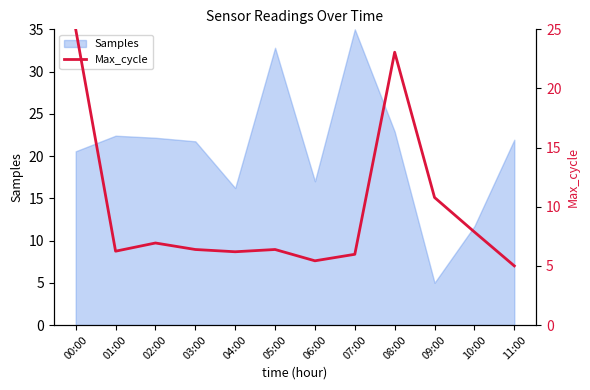

True or false: the data has more than 0 interior local peaks.

True